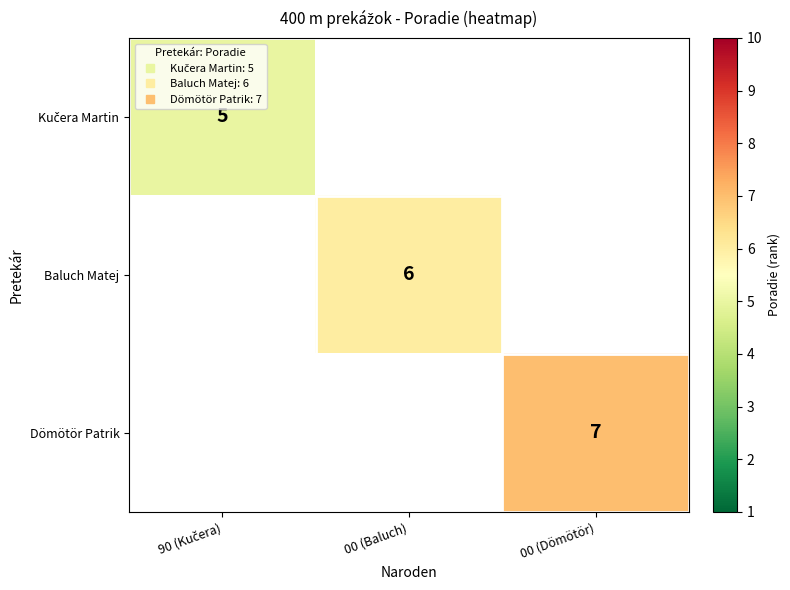

Is the value of Dömötör Patrik at 00 (Dömötör) greater than the value of Kučera Martin at 90 (Kučera)?

Yes